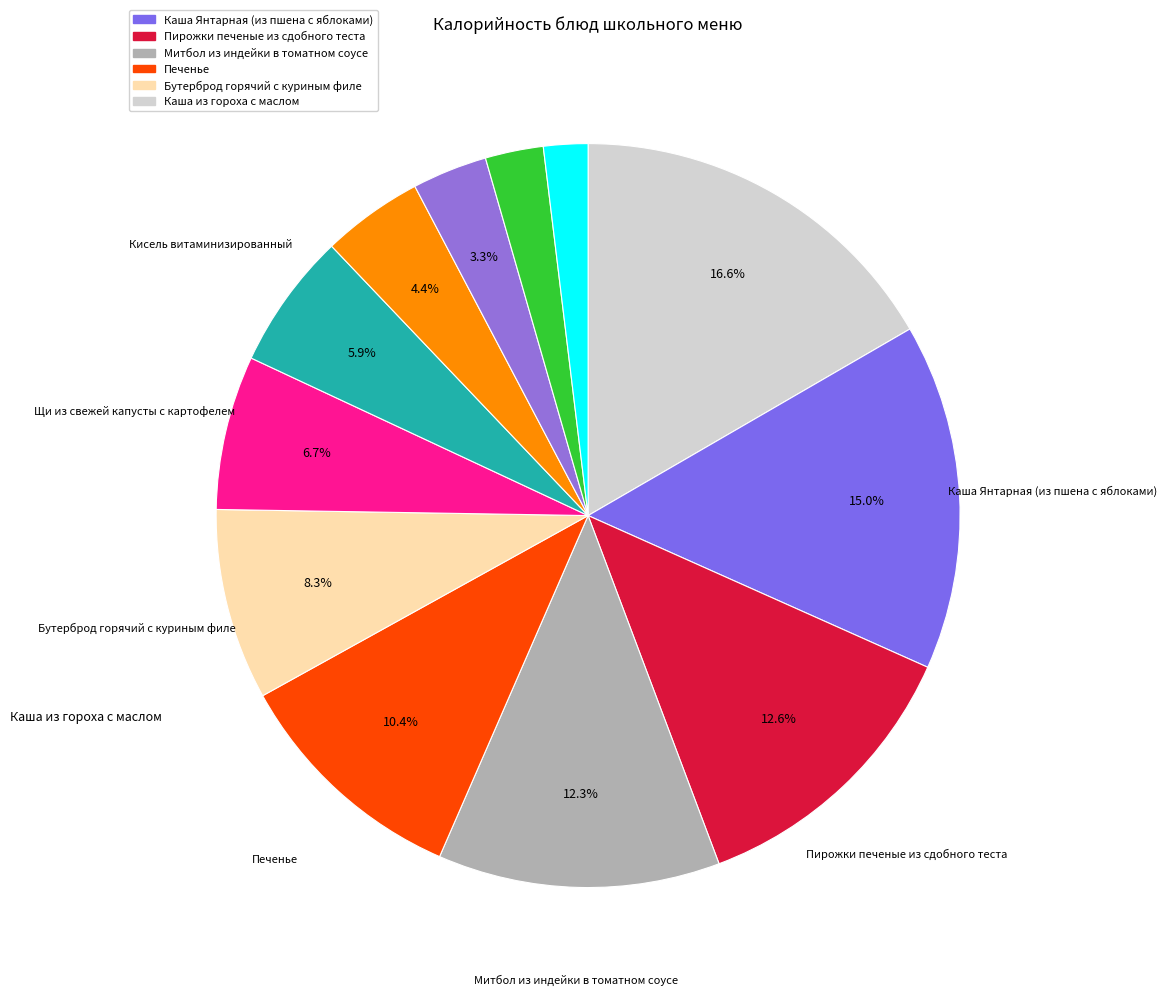

Count the number of slices in the pie.

12